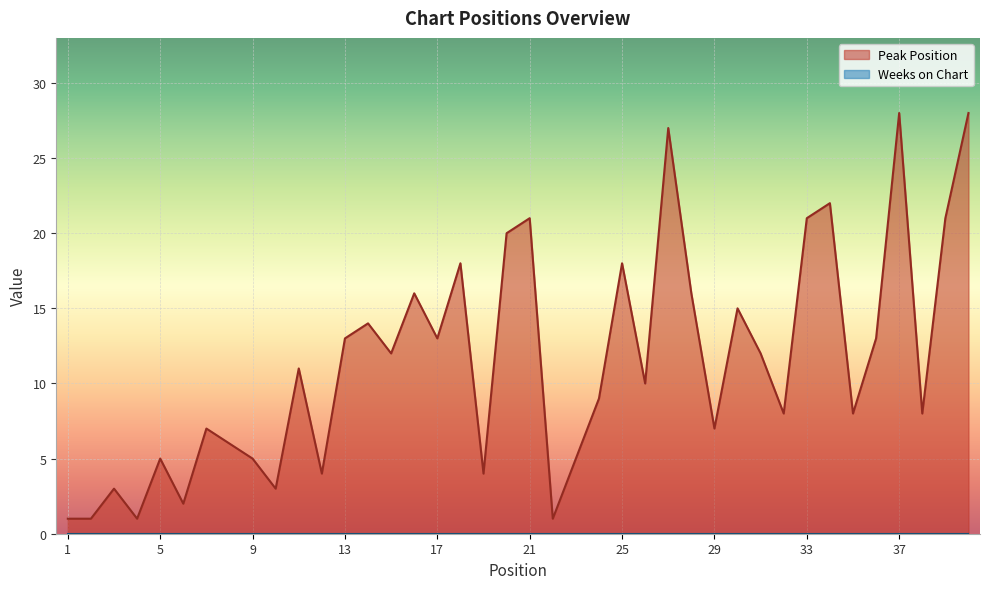

What is the greatest value displayed?

28